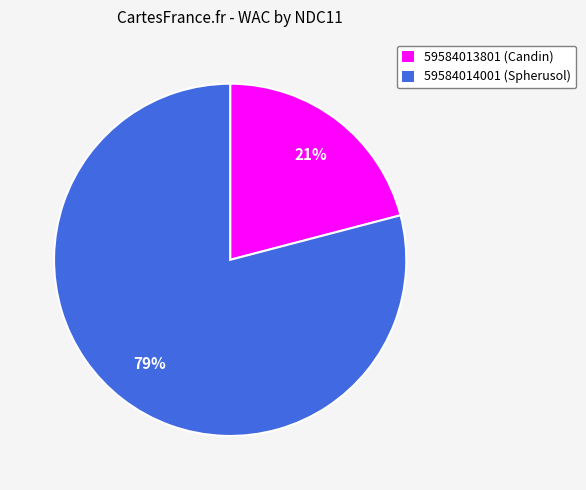

To the nearest percent, what percentage of the pie is 59584013801 (Candin)?

21%